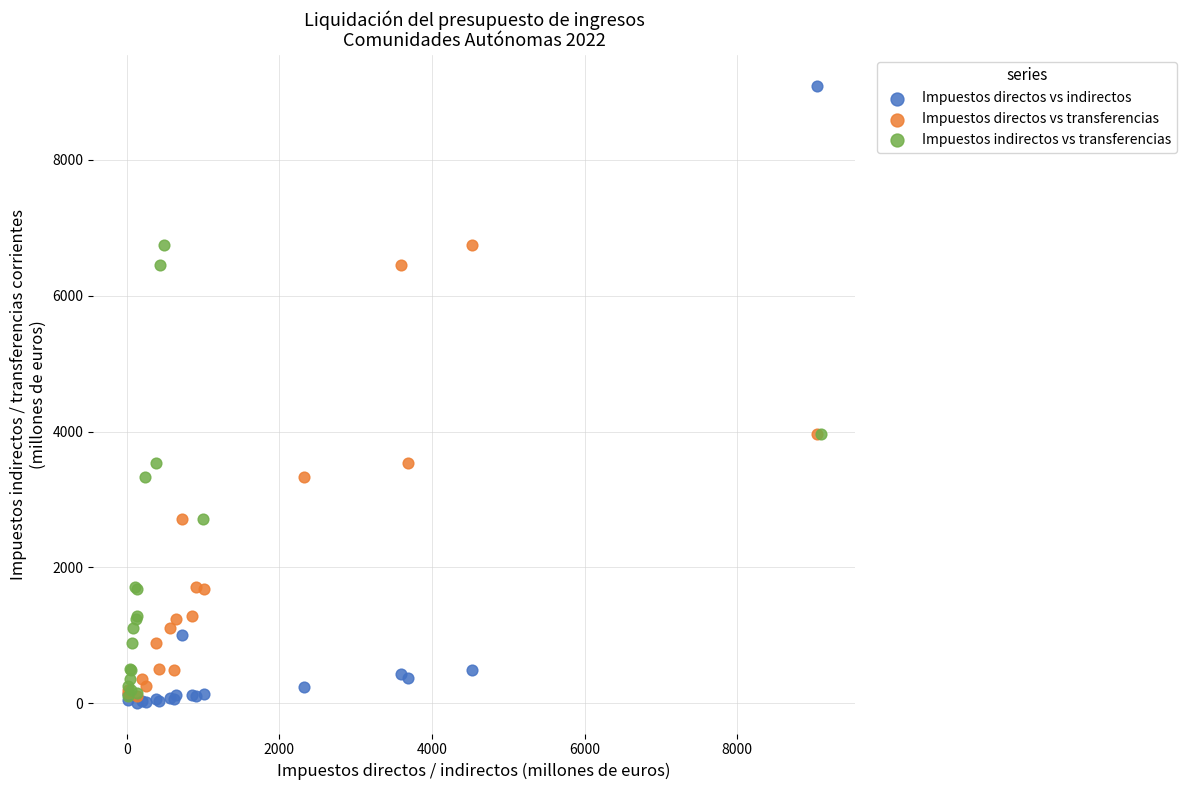

Which series has the largest Y range (max minus min)?

Impuestos directos vs indirectos